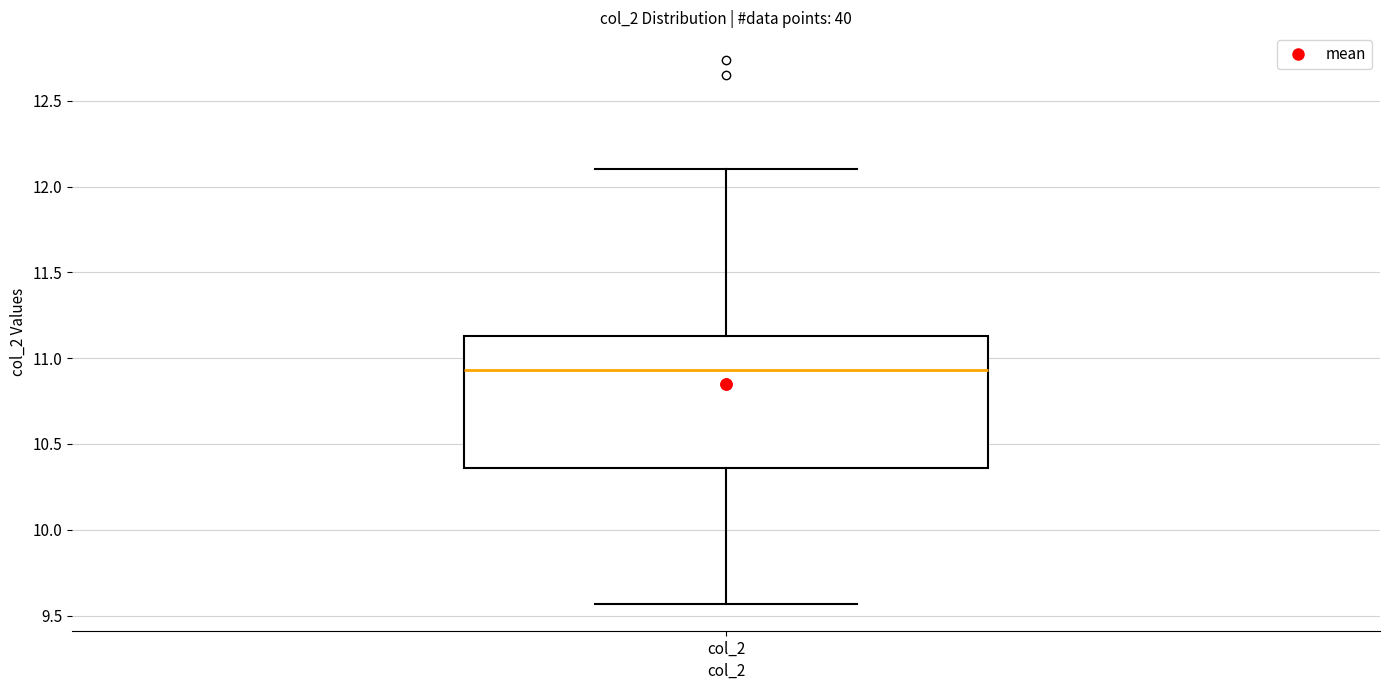

Read this box plot against the y-axis: the position of the median line, the range covered by the box, and the ends of both whiskers. The values are not printed on the chart, so give them approximately, as read against the axis.

median 10.95, box 10.35 to 11.15, whiskers 9.55 to 12.10